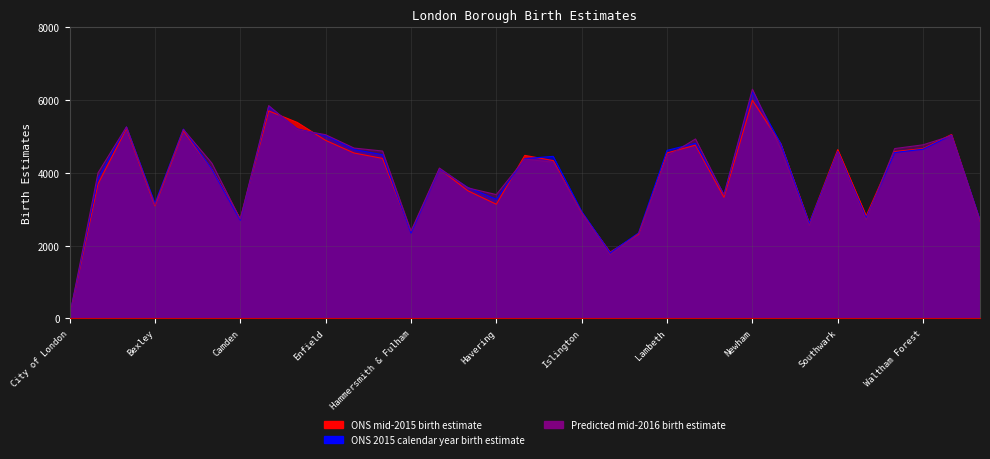

Where is ONS mid-2015 birth estimate nearest to the value 3030?

Bexley